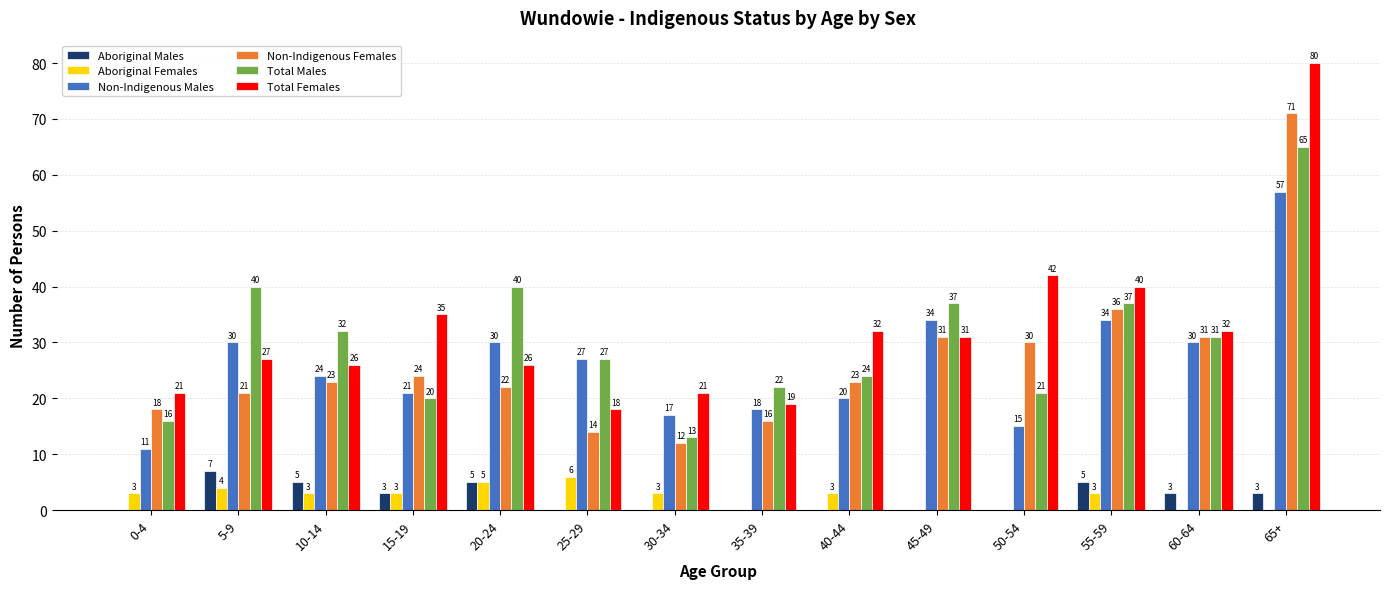

Which series has the largest total across all categories?

Total Females